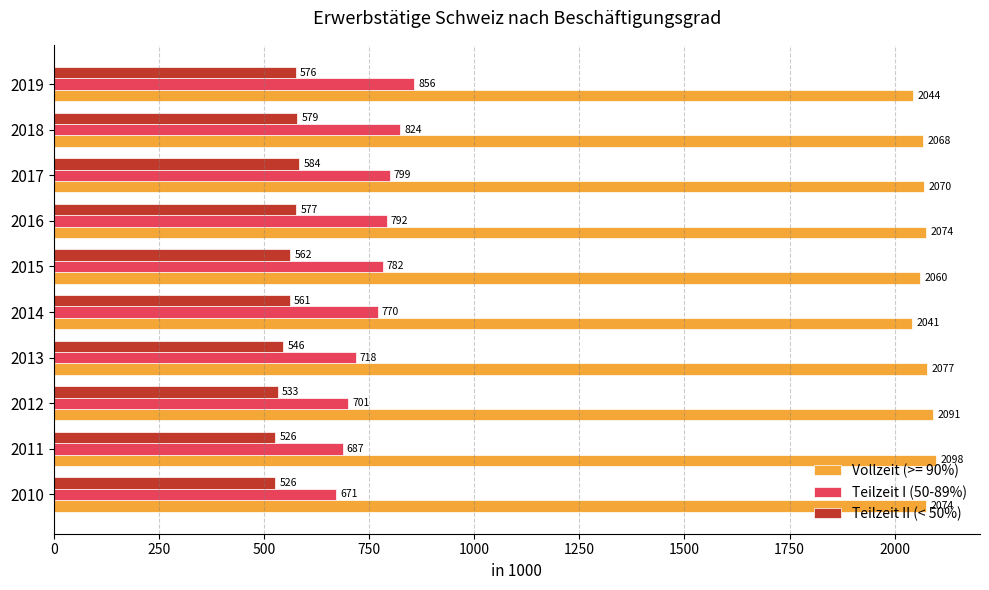

The value of Teilzeit I (50-89%) at 2014 is 770.5. True or false?

True